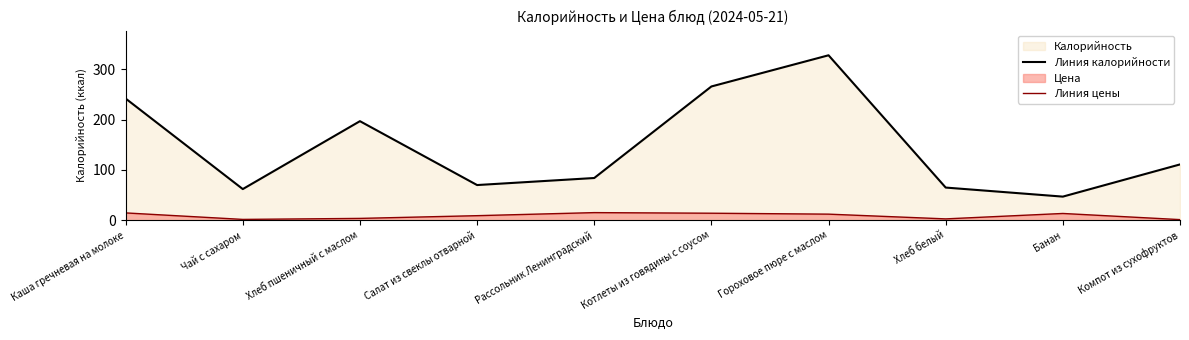

True or false: Линия цены and Линия калорийности intersect in this chart.

False